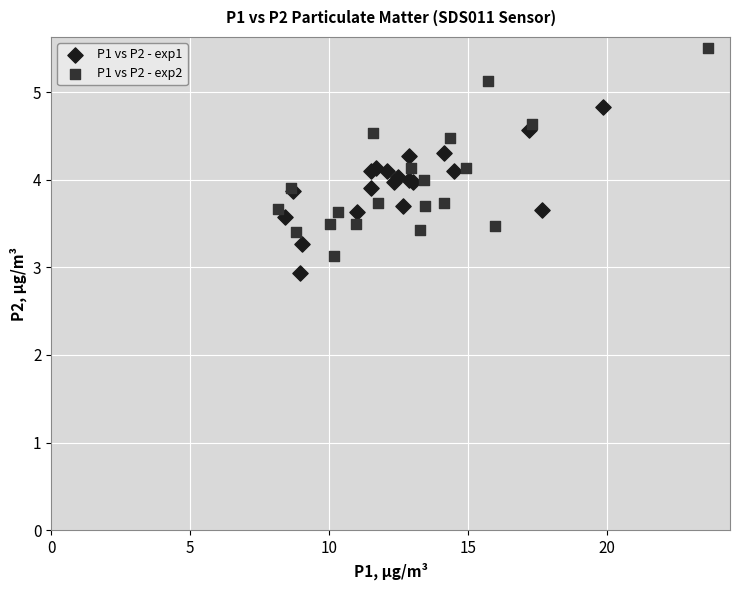

Which series has the widest spread of Y values?

P1 vs P2 - exp2